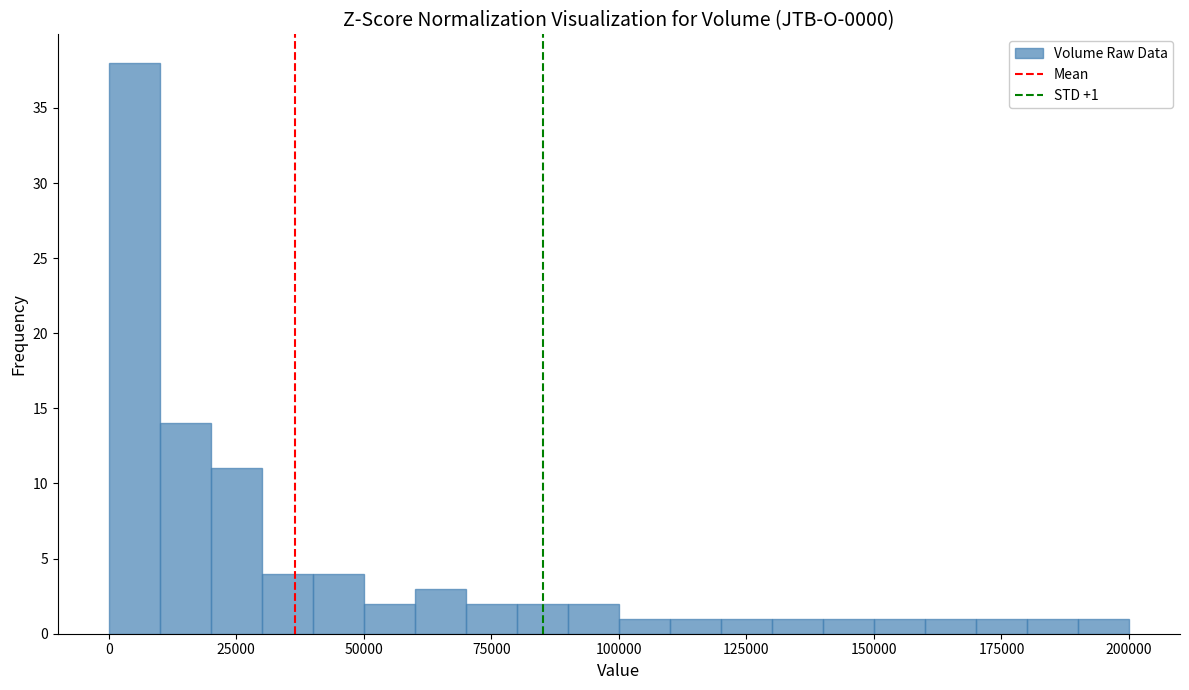

Read against the x-axis, roughly where is the centre of the tallest bar?

5000